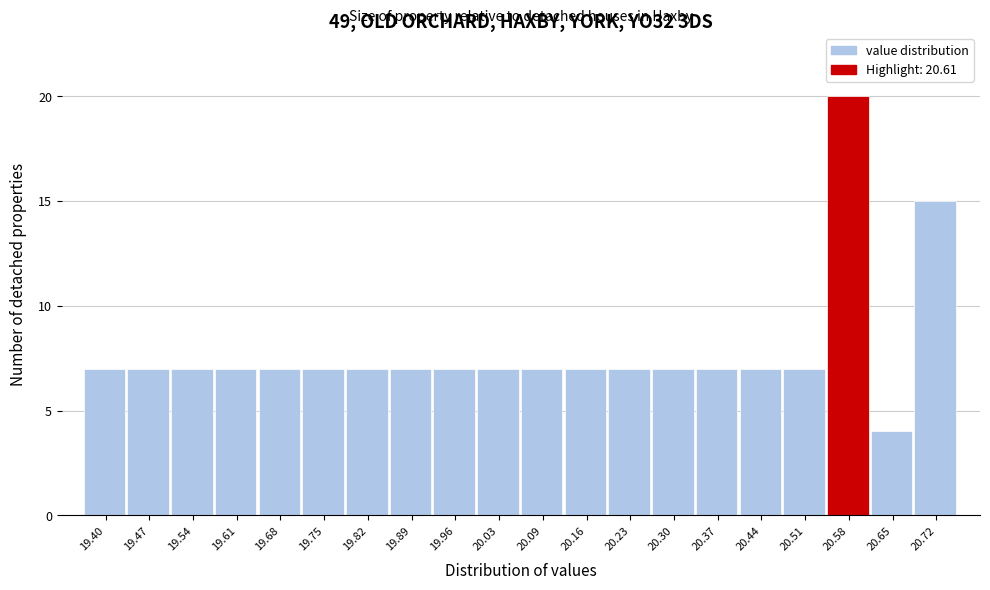

Reading left to right, transcribe all the data shown in this chart.

19.40=7	19.47=7	19.54=7	19.61=7	19.68=7	19.75=7	19.82=7	19.89=7	19.96=7	20.03=7	20.09=7	20.16=7	20.23=7	20.30=7	20.37=7	20.44=7	20.51=7	20.58=20	20.65=4	20.72=15